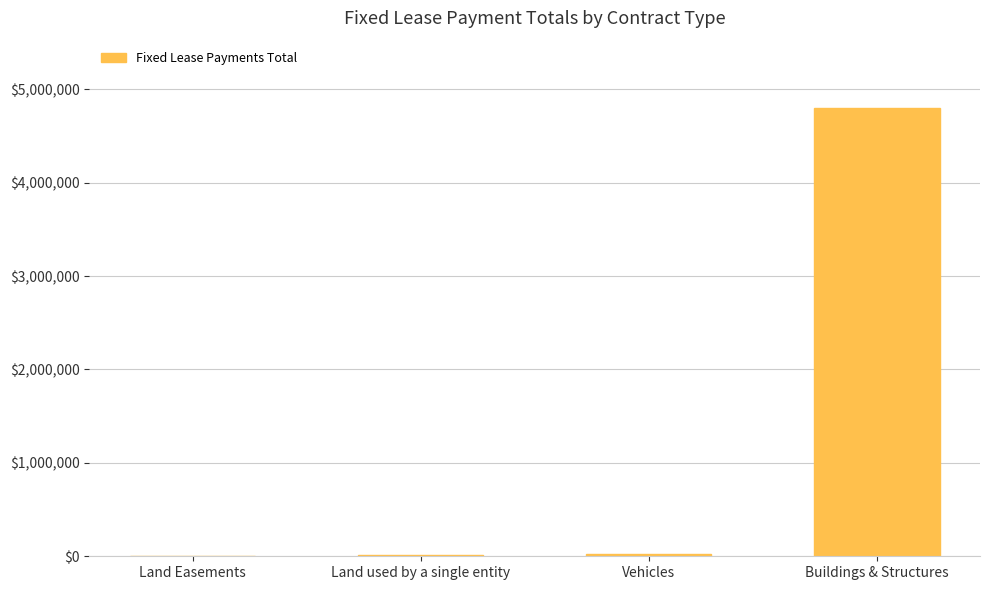

Are the bars horizontal?

No